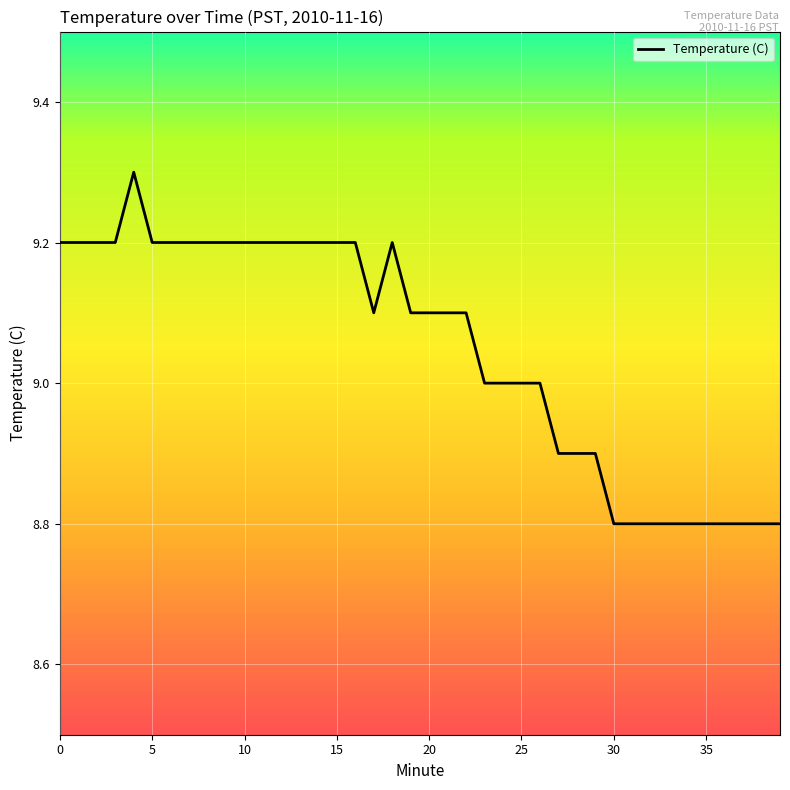

True or false: the data has more than 0 interior local peaks.

True